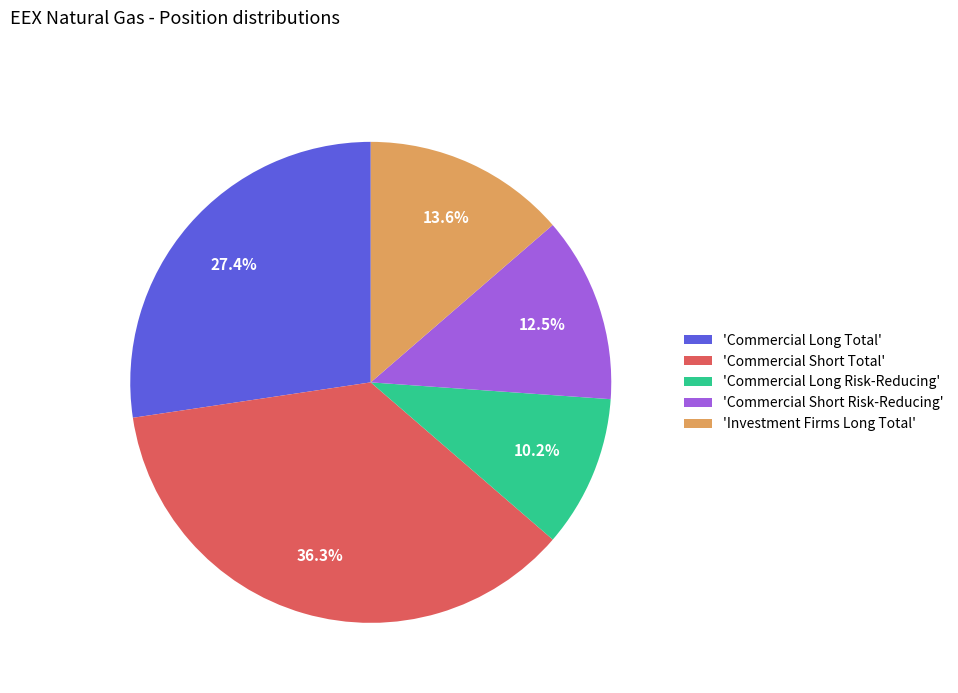

Does any single category account for the majority?

No